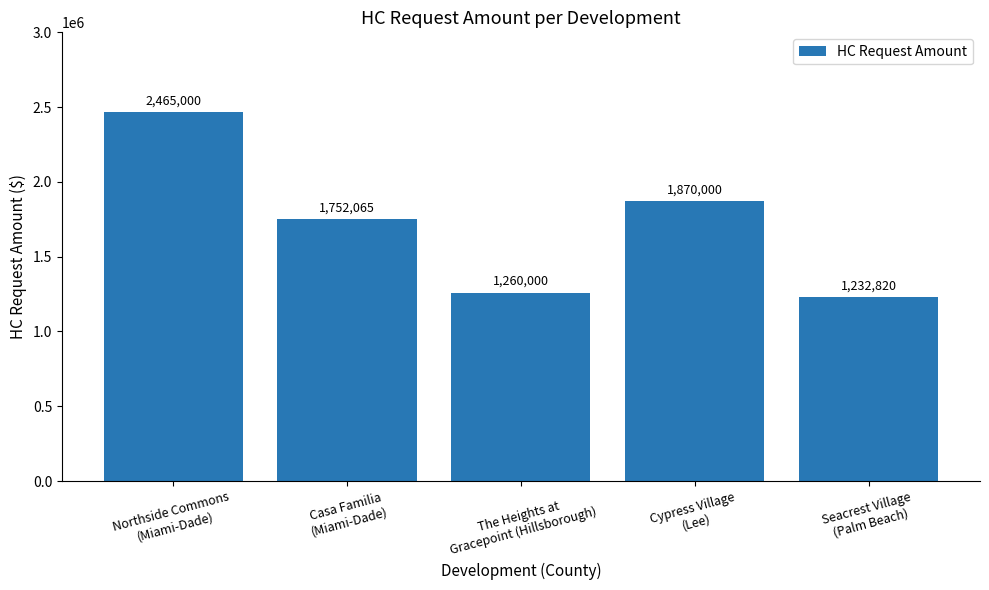

Are the bars grouped side by side (vs. stacked)?

No